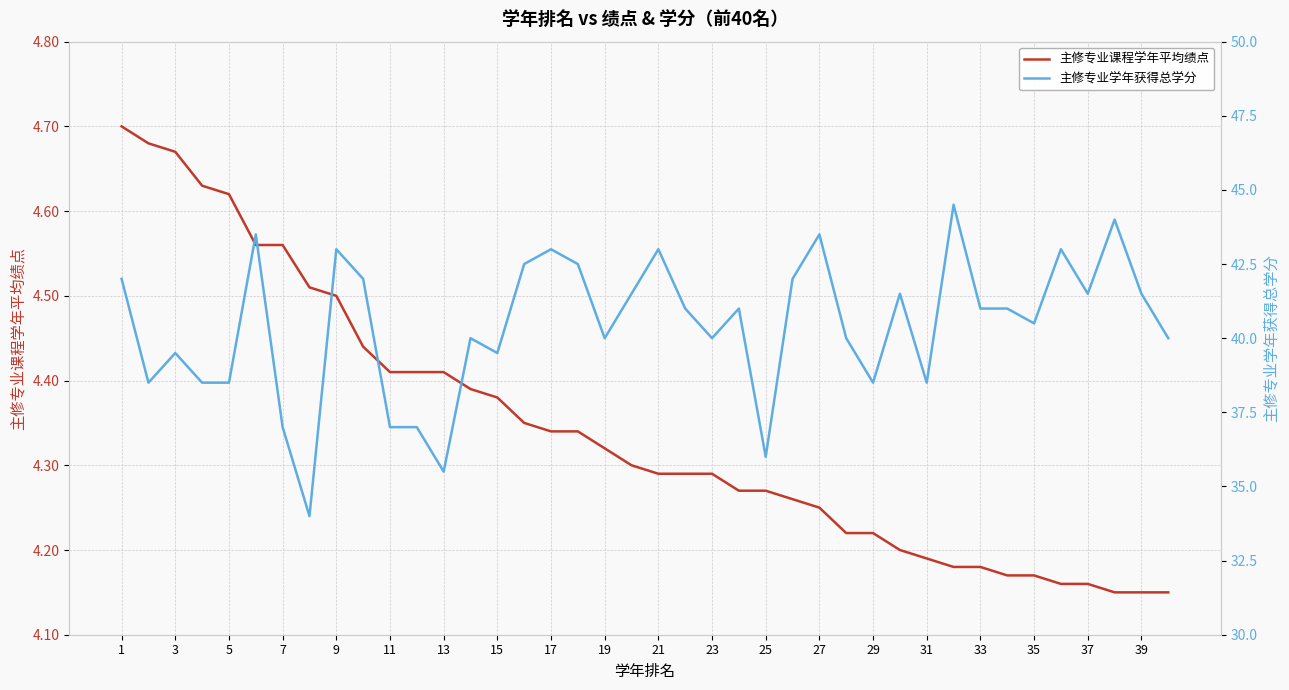

Is it true that 主修专业课程学年平均绩点 equals 2.3 at 31?

False